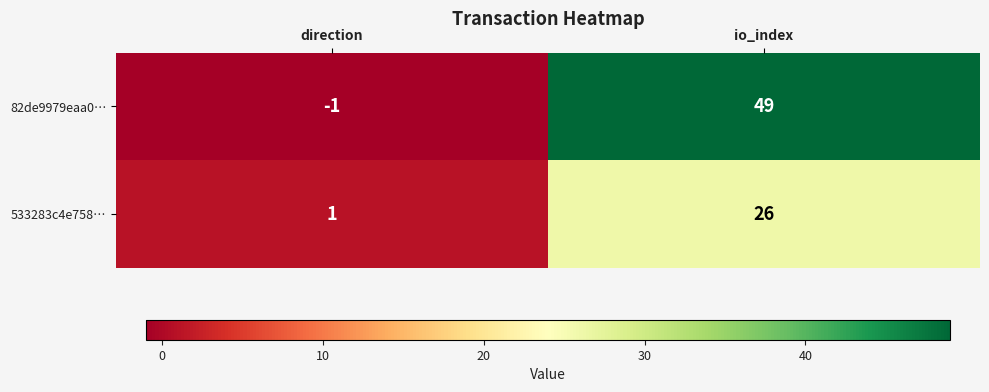

The 82de9979eaa0… series shows 49 at io_index. True or false?

True